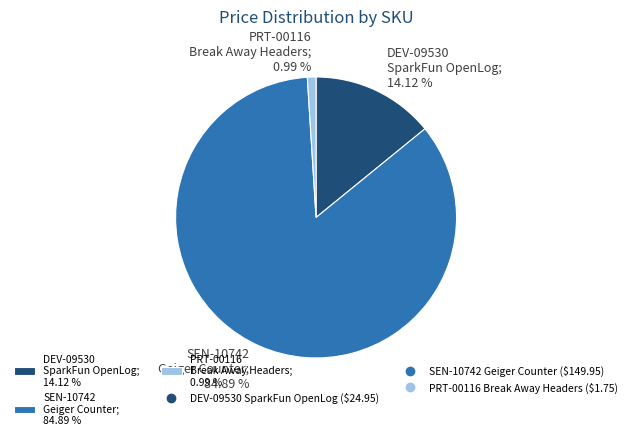

Which has a higher value, PRT-00116 Break Away Headers; 0.99 % or SEN-10742 Geiger Counter; 84.89 %?

SEN-10742 Geiger Counter; 84.89 %